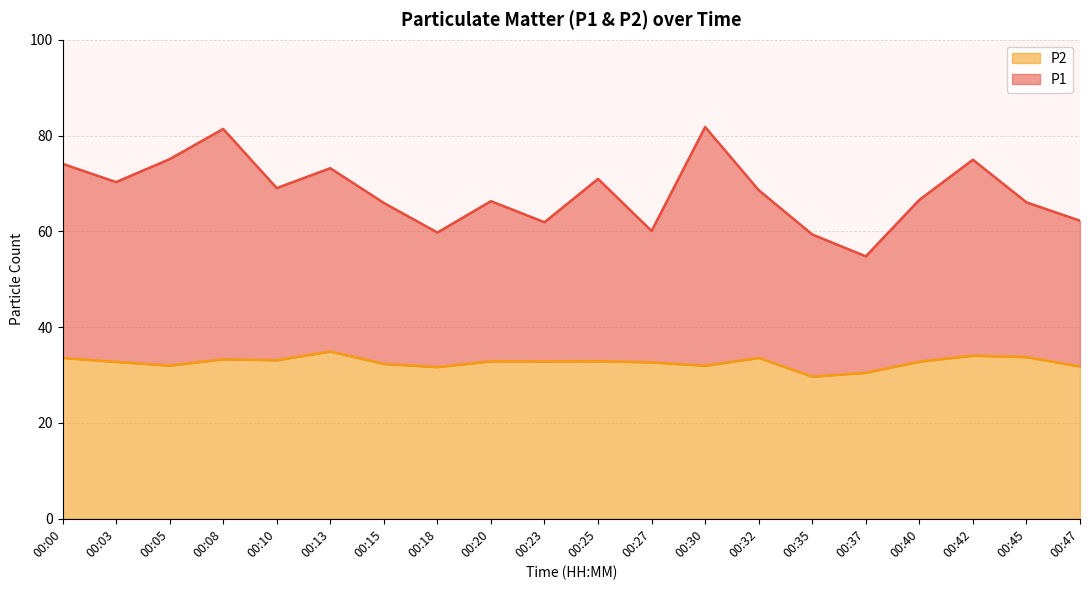

Reading left to right, what are all the values shown in this chart?

P1: 00:00=74.1	00:03=70.3	00:05=75.1	00:08=81.4	00:10=69.0	00:13=73.2	00:15=65.9	00:18=59.8	00:20=66.3	00:23=61.9	00:25=71.0	00:27=60.1	00:30=81.8	00:32=68.6	00:35=59.4	00:37=54.8	00:40=66.6	00:42=75.0	00:45=66.0	00:47=62.2
P2: 00:00=33.6	00:03=32.8	00:05=32.0	00:08=33.3	00:10=33.1	00:13=34.9	00:15=32.3	00:18=31.7	00:20=32.9	00:23=32.8	00:25=32.9	00:27=32.6	00:30=31.9	00:32=33.6	00:35=29.7	00:37=30.5	00:40=32.8	00:42=34.0	00:45=33.8	00:47=31.8